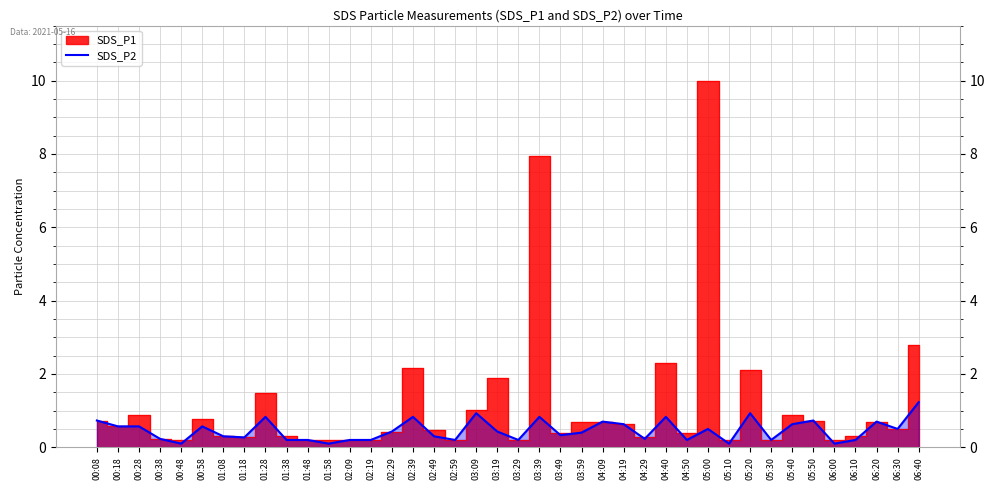

What is the average value?

0.5